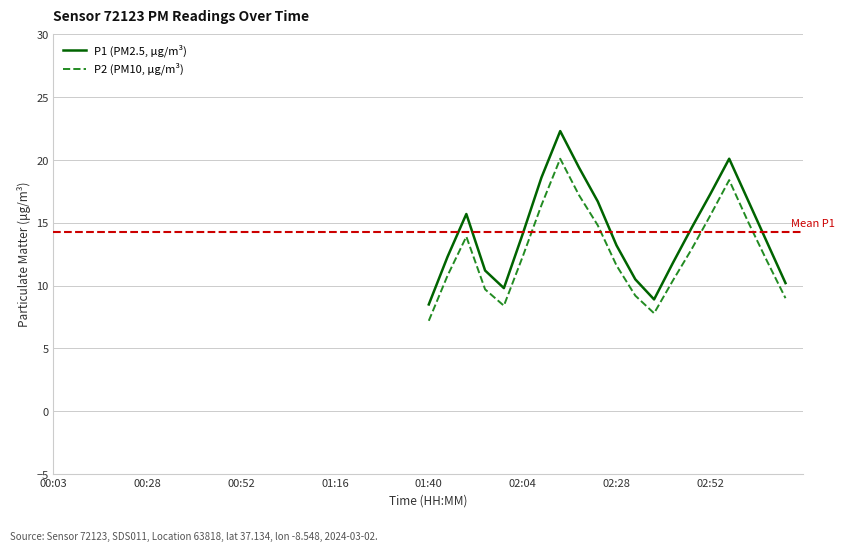

True or false: P2 (PM10, μg/m³) and P1 (PM2.5, μg/m³) cross at least once.

False